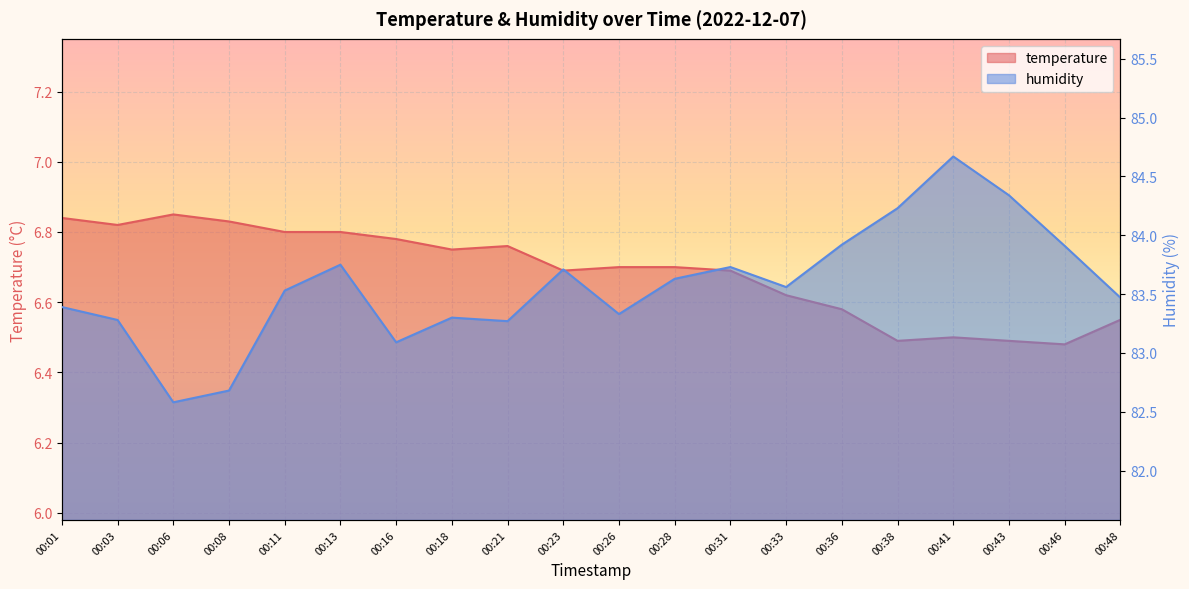

What is the average value of the humidity series?

83.6